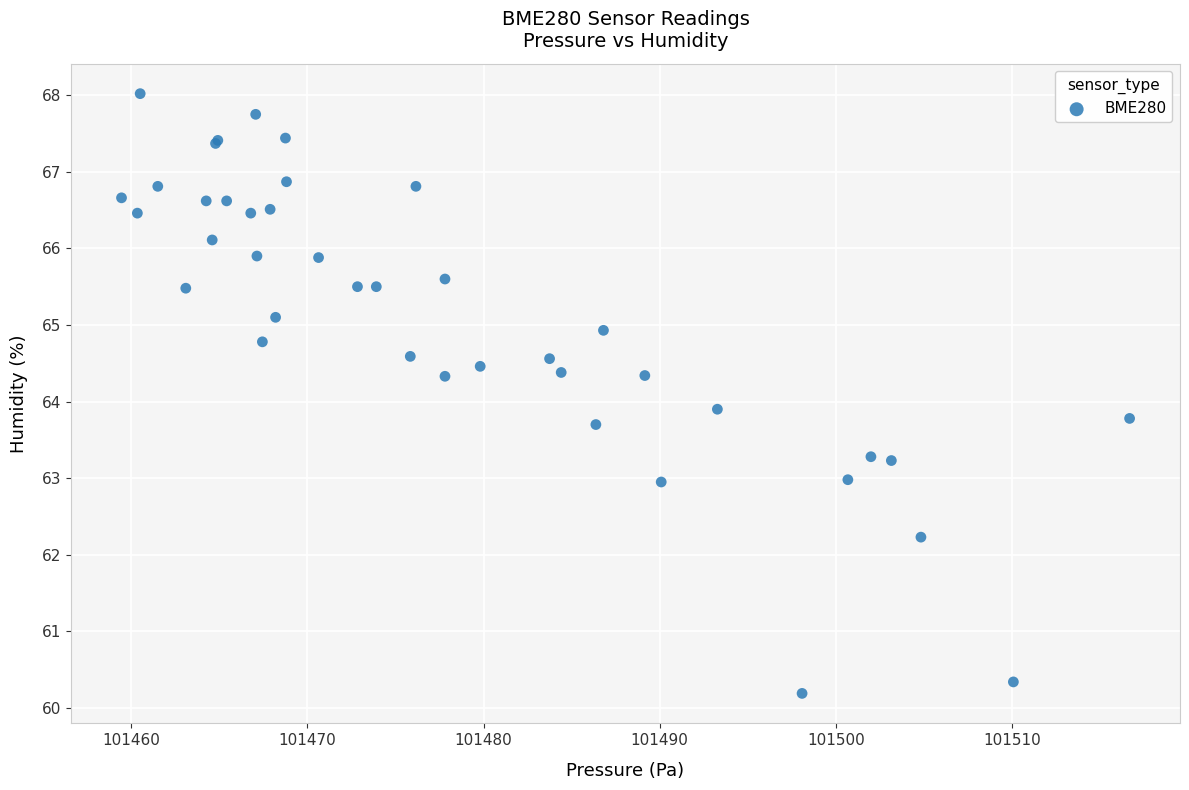

What Y value in the scatter plot is closest to 64?

63.9